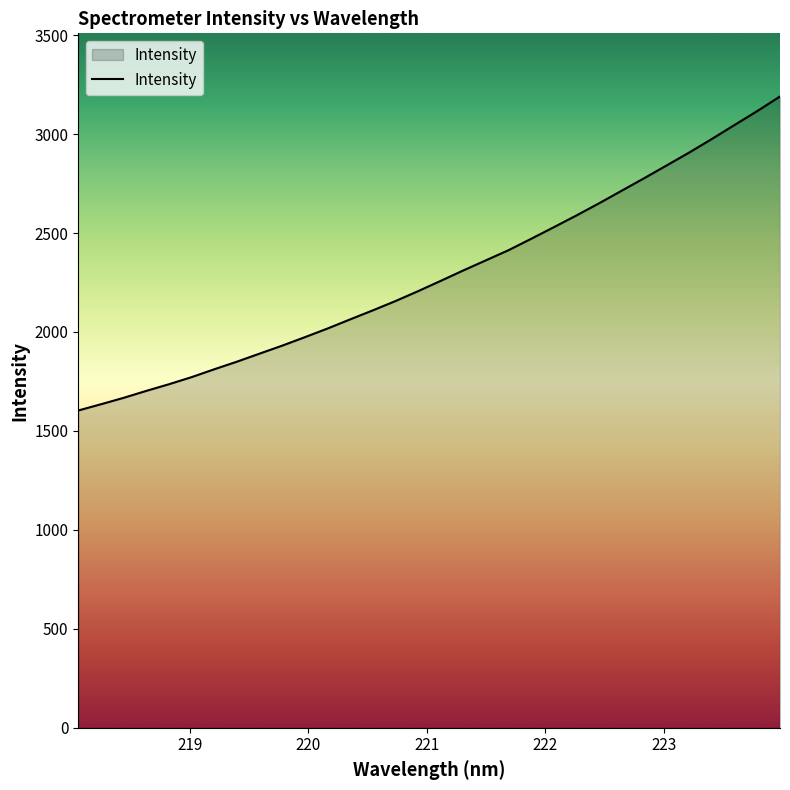

What is the maximum value shown in the chart?

3190.2